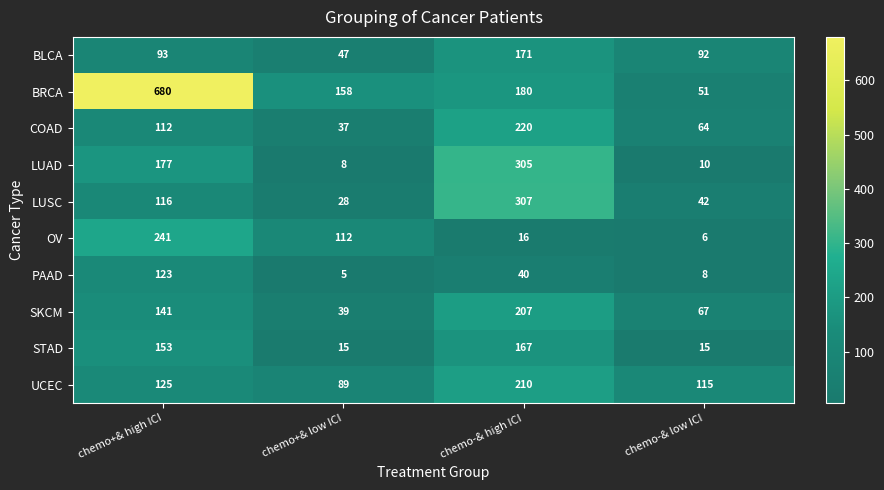

Which series has the largest total across all categories?

BRCA